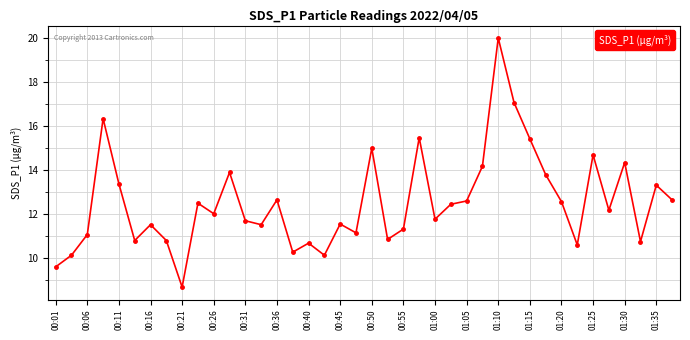

What is the value of the 19th point from the left?

11.6